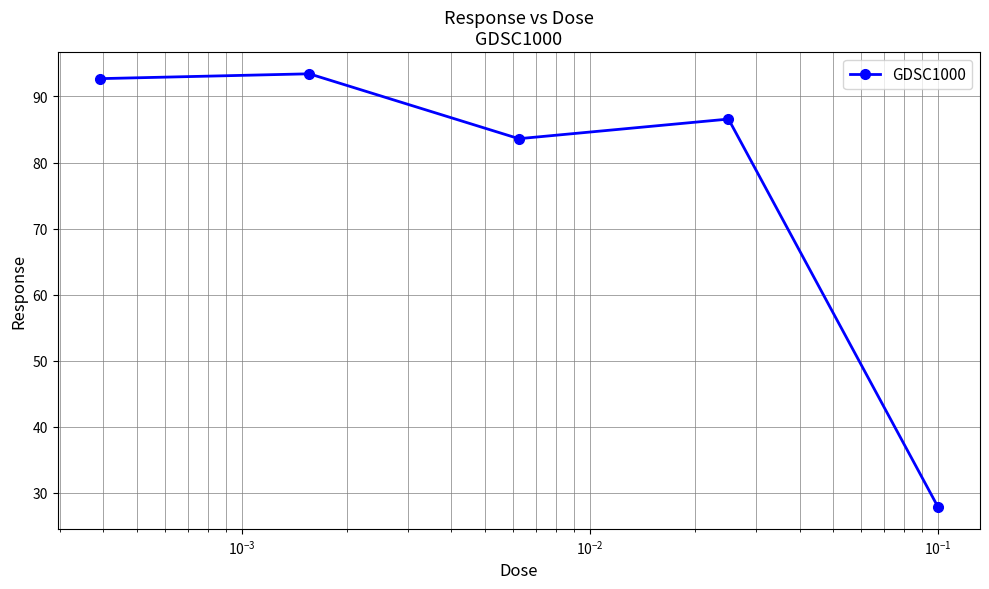

How many data points does each series have?

5